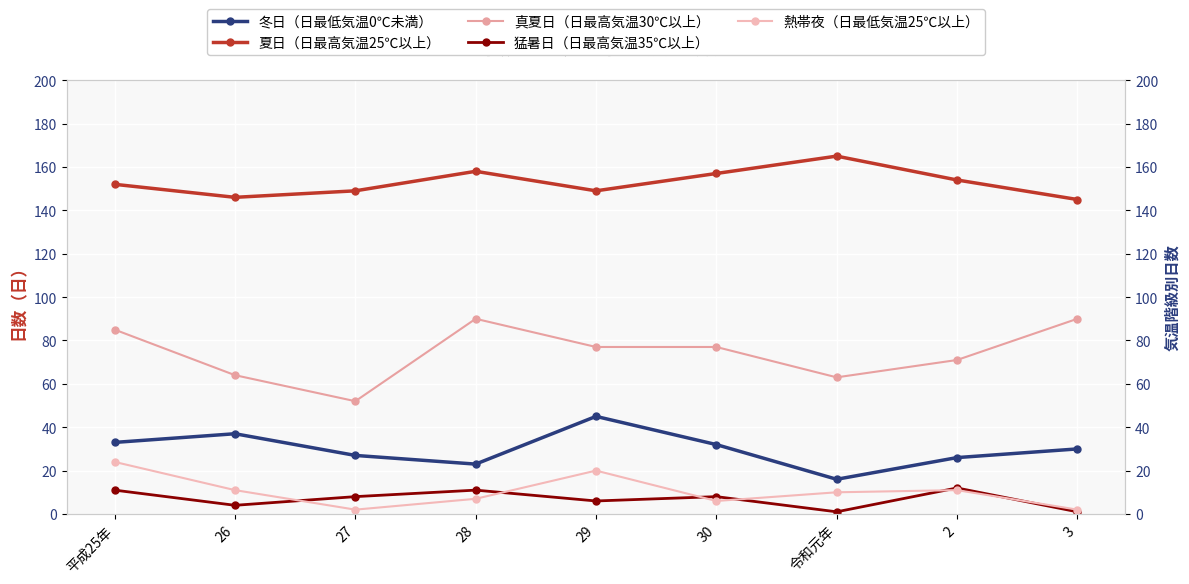

How many interior local peaks does the 真夏日（日最高気温30℃以上） series have?

1